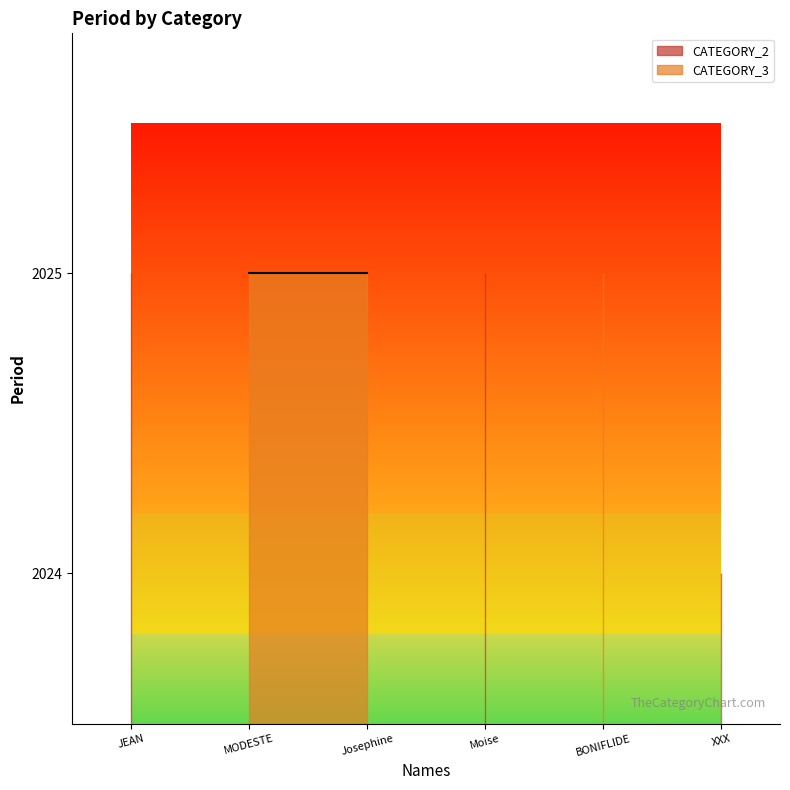

Which has a higher value, MODESTE KAKUZE or JEAN BAPTISTE NGOGA?

MODESTE KAKUZE